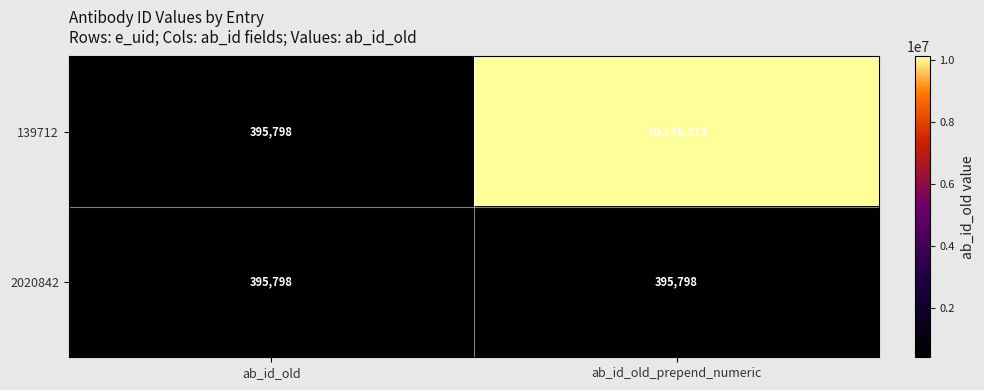

Rank the series at ab_id_old_prepend_numeric from highest to lowest value.

139712, 2020842